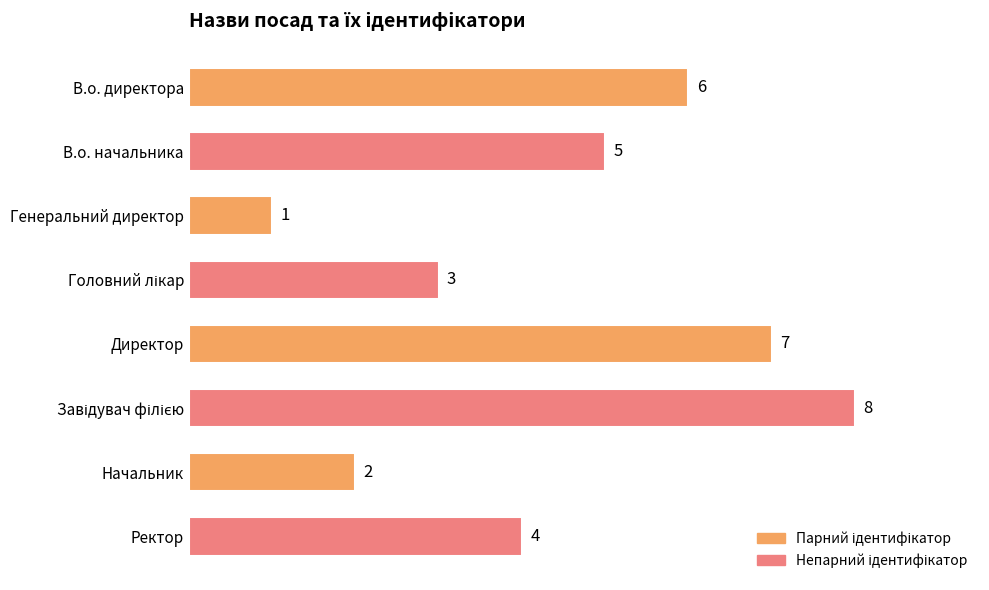

Is it true that the value at Директор is 3?

False